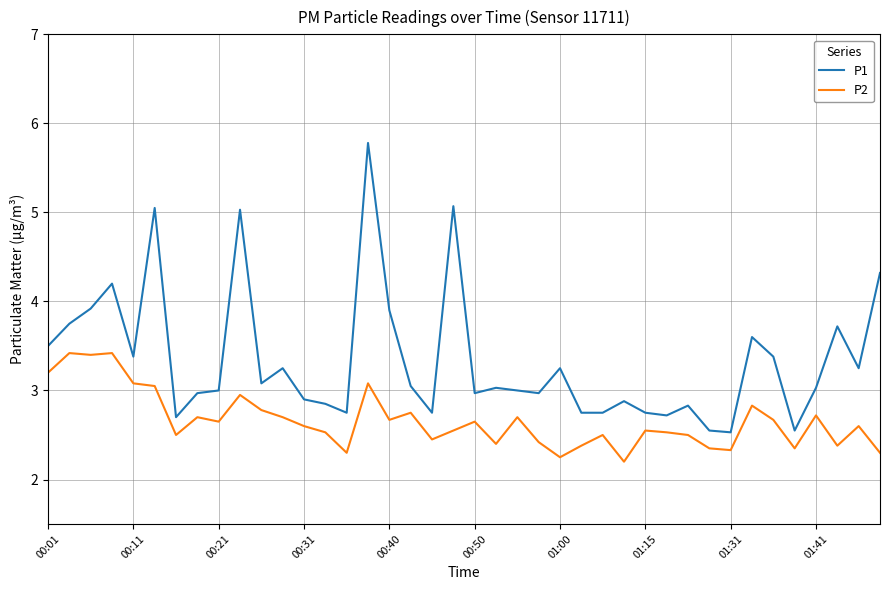

Which series has the largest total across all categories?

P1